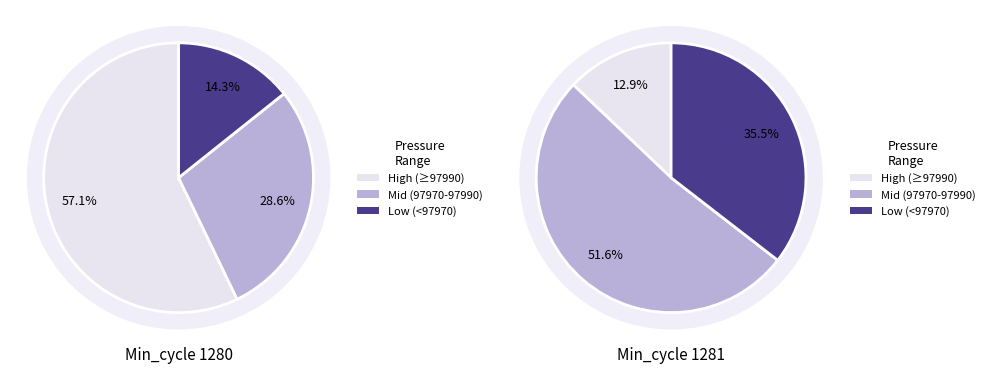

Between 1281 and 1280, which is larger?

1280